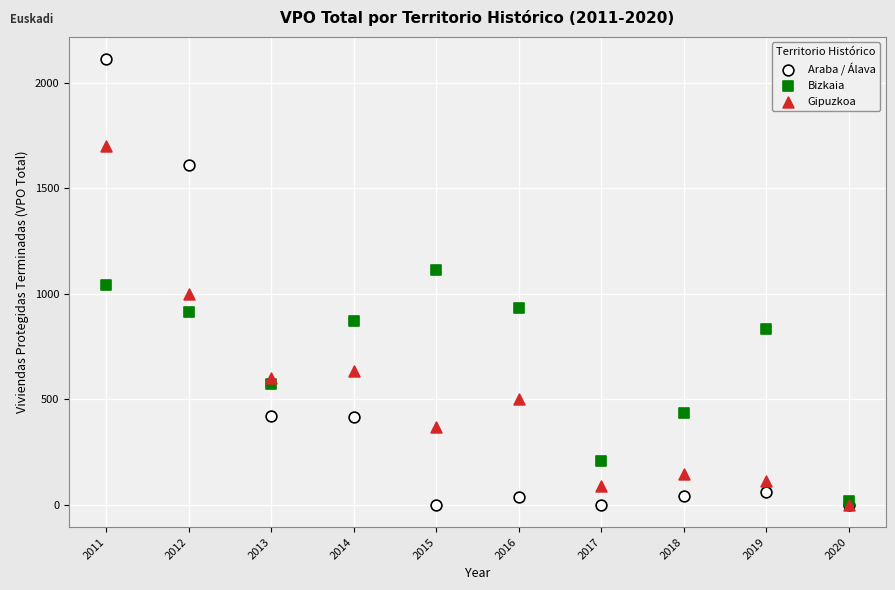

What are all the series names shown in the legend?

Araba / Álava, Bizkaia, Gipuzkoa